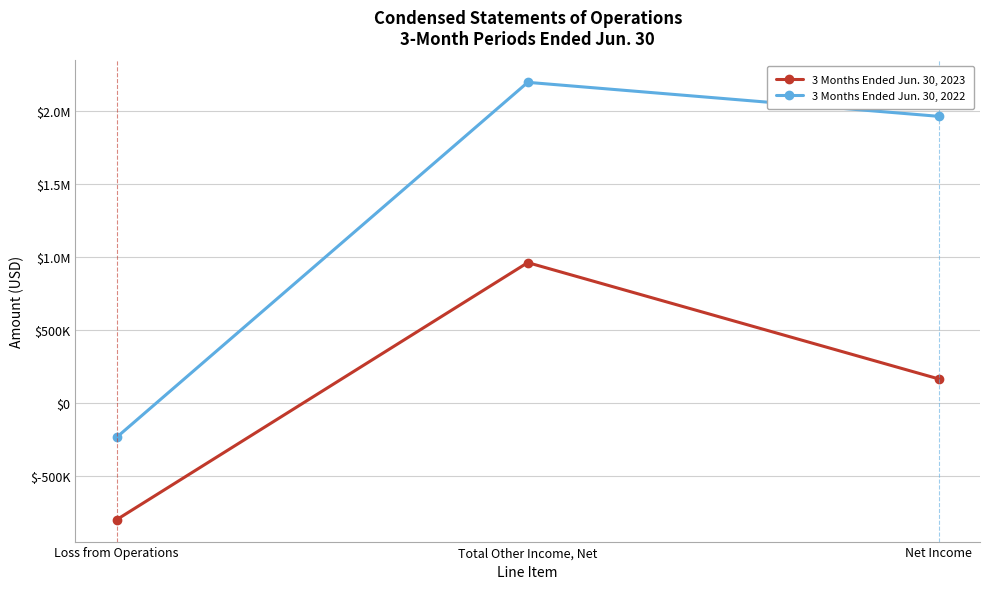

What is the maximum value for 3 Months Ended Jun. 30, 2023?

962168